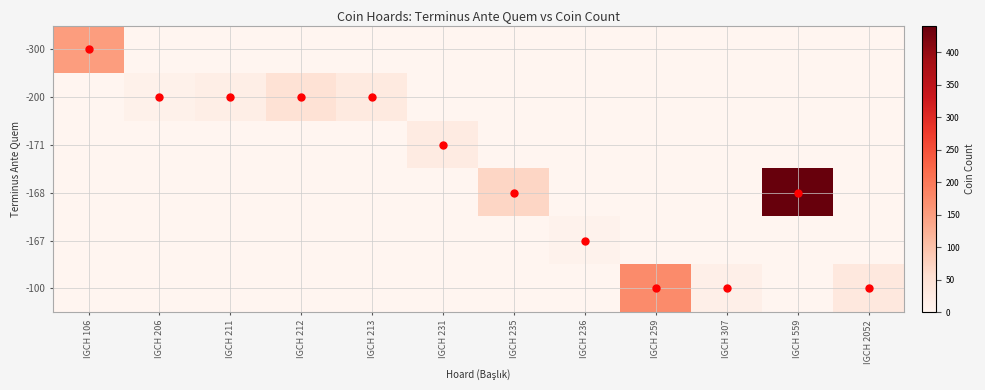

Reading right to left, transcribe all the data shown in this chart.

-300: IGCH 2052=0	IGCH 559=0	IGCH 307=0	IGCH 259=0	IGCH 236=0	IGCH 235=0	IGCH 231=0	IGCH 213=0	IGCH 212=0	IGCH 211=0	IGCH 206=0	IGCH 106=150
-200: IGCH 2052=0	IGCH 559=0	IGCH 307=0	IGCH 259=0	IGCH 236=0	IGCH 235=0	IGCH 231=0	IGCH 213=29	IGCH 212=49	IGCH 211=18	IGCH 206=11	IGCH 106=0
-171: IGCH 2052=0	IGCH 559=0	IGCH 307=0	IGCH 259=0	IGCH 236=0	IGCH 235=0	IGCH 231=25	IGCH 213=0	IGCH 212=0	IGCH 211=0	IGCH 206=0	IGCH 106=0
-168: IGCH 2052=0	IGCH 559=441	IGCH 307=0	IGCH 259=0	IGCH 236=0	IGCH 235=70	IGCH 231=0	IGCH 213=0	IGCH 212=0	IGCH 211=0	IGCH 206=0	IGCH 106=0
-167: IGCH 2052=0	IGCH 559=0	IGCH 307=0	IGCH 259=0	IGCH 236=8	IGCH 235=0	IGCH 231=0	IGCH 213=0	IGCH 212=0	IGCH 211=0	IGCH 206=0	IGCH 106=0
-100: IGCH 2052=34	IGCH 559=0	IGCH 307=15	IGCH 259=175	IGCH 236=0	IGCH 235=0	IGCH 231=0	IGCH 213=0	IGCH 212=0	IGCH 211=0	IGCH 206=0	IGCH 106=0